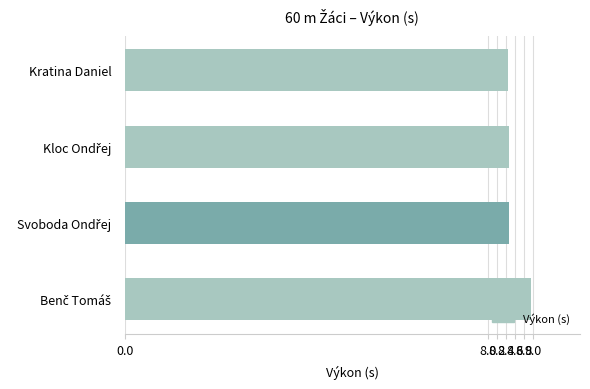

What is the sum of all values?

34.3